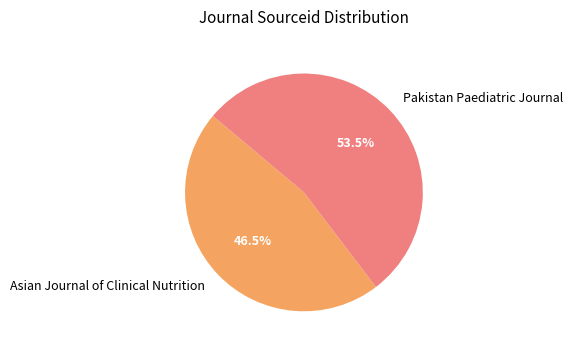

Does any single category account for the majority?

Yes